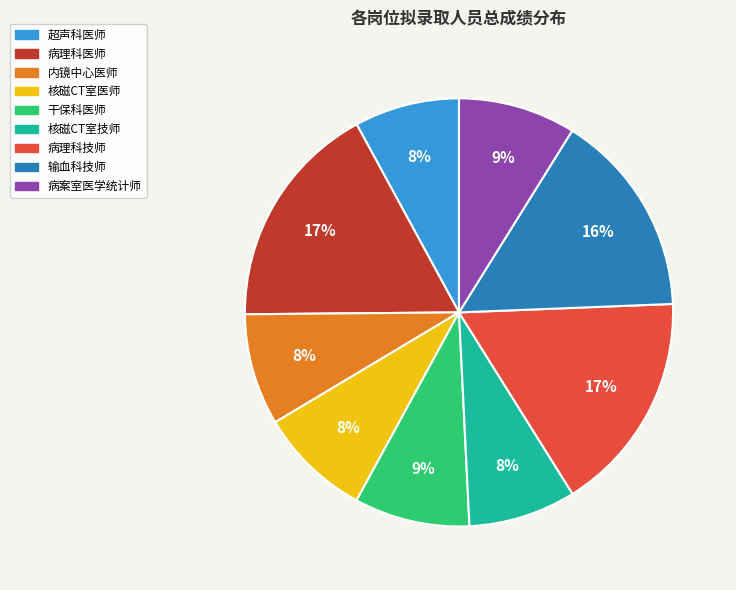

Approximately how many times larger is the value at 内镜中心医师 compared to 核磁CT室医师?

1.0